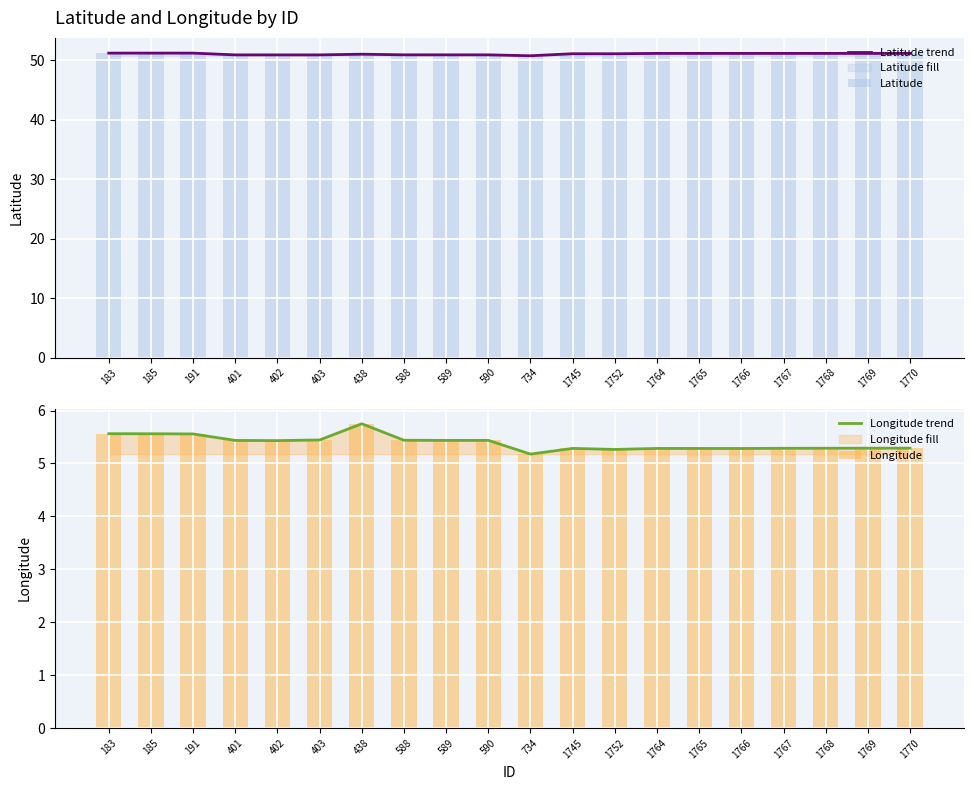

What is the difference between the maximum and minimum values in the Longitude series?

0.6